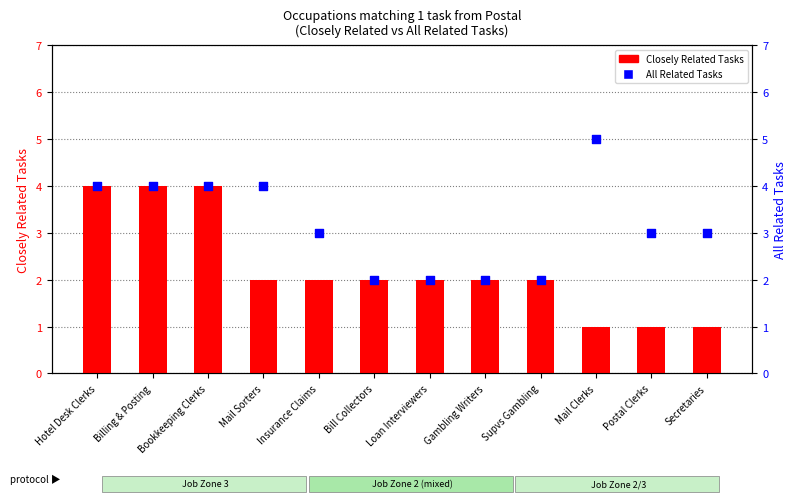

Which series reaches the maximum Y coordinate?

All Related Tasks